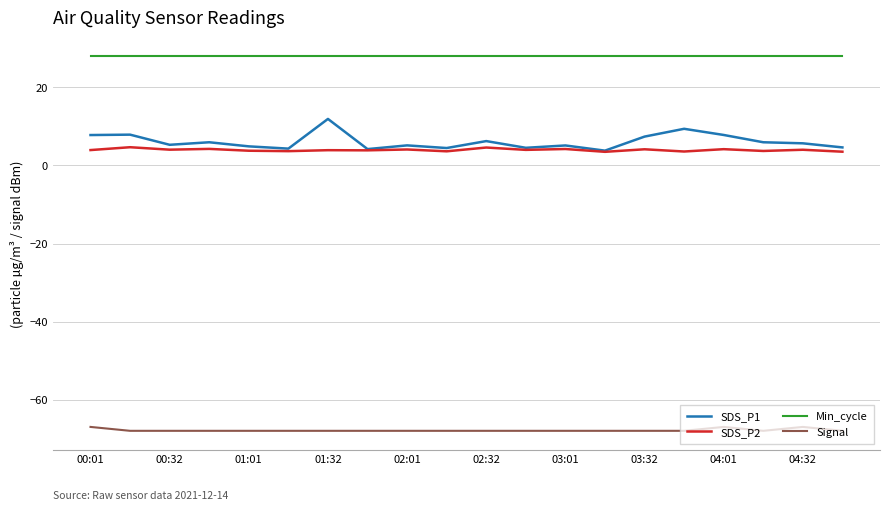

True or false: SDS_P1 and Signal cross at least once.

False